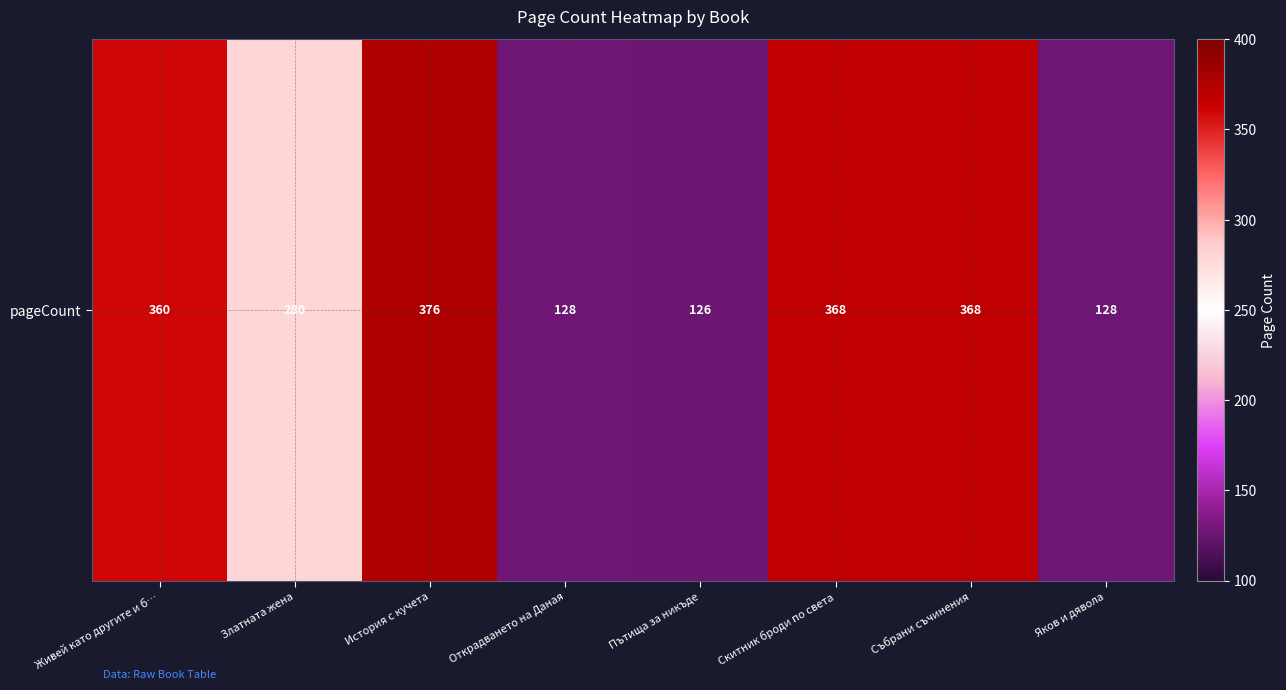

The chart shows a value of 126 at Пътища за никъде. True or false?

True